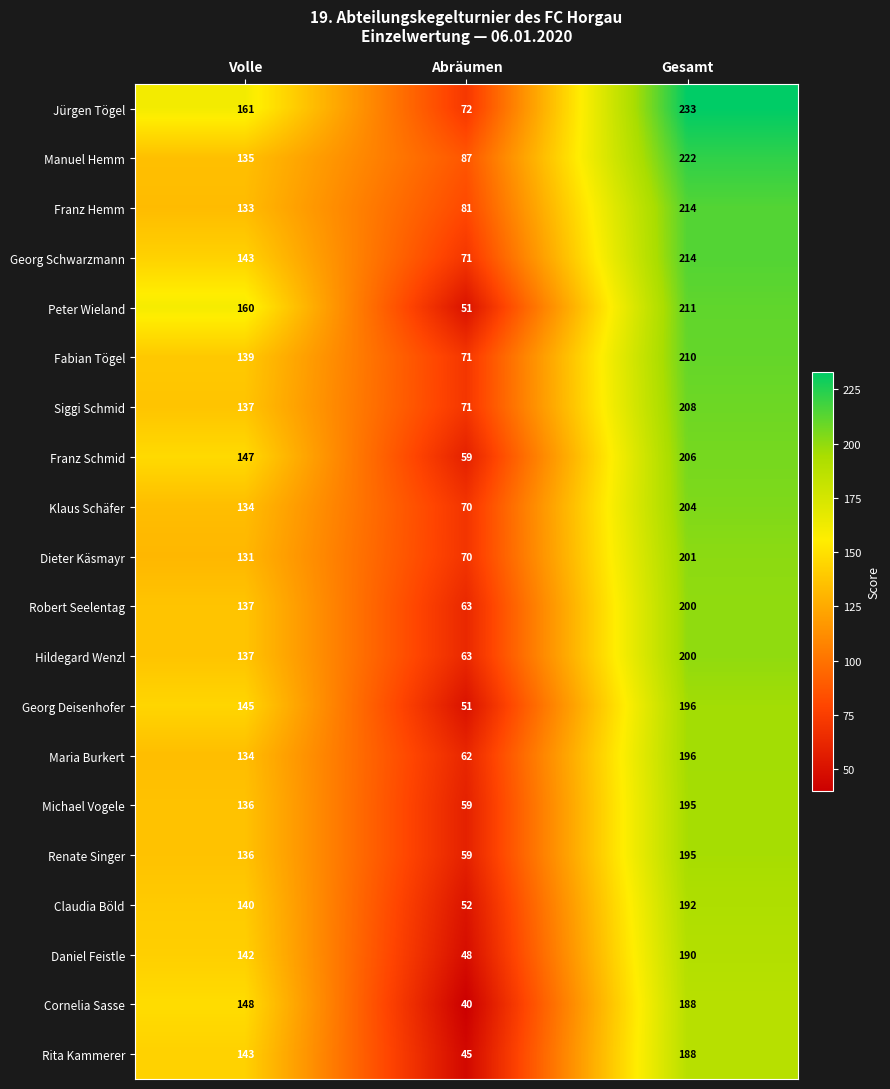

What is the difference between the Dieter Käsmayr values at Gesamt and Volle?

70